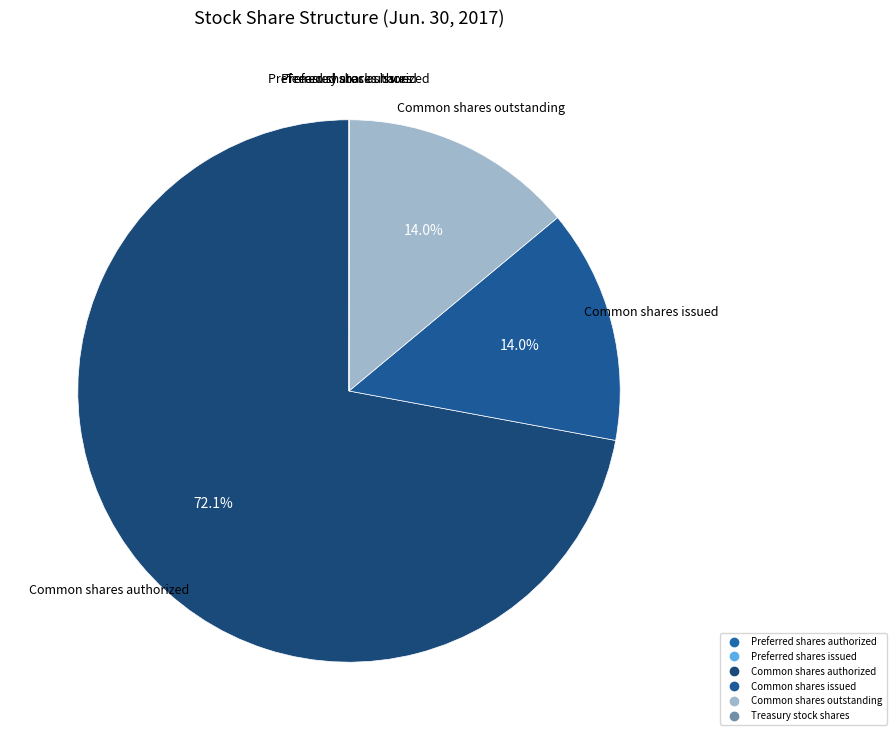

True or false: Treasury stock shares accounts for 0% of the total.

True